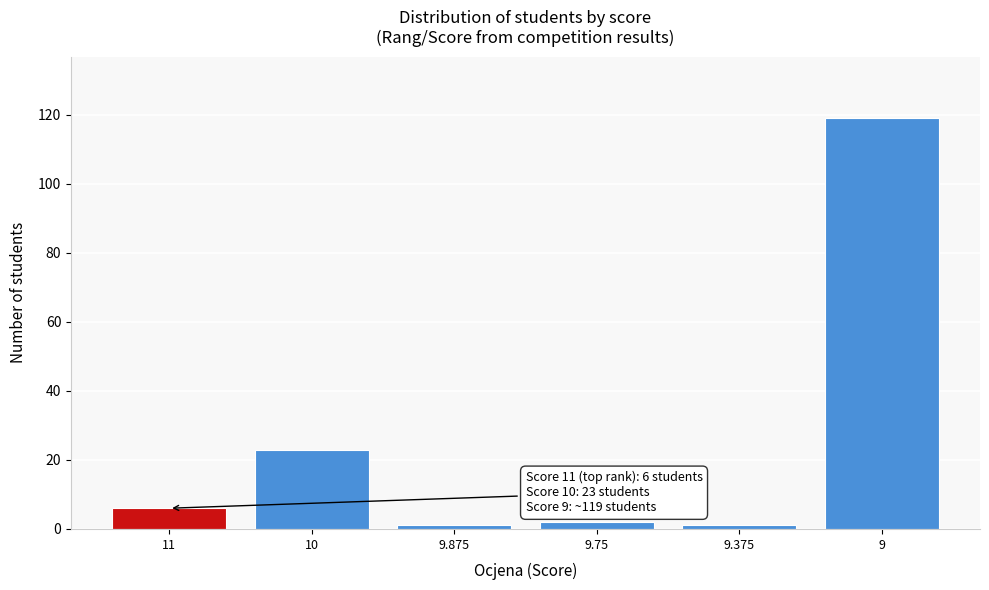

Reading left to right, what are all the values shown in this chart?

11=6	10=23	9.875=1	9.75=2	9.375=1	9=119